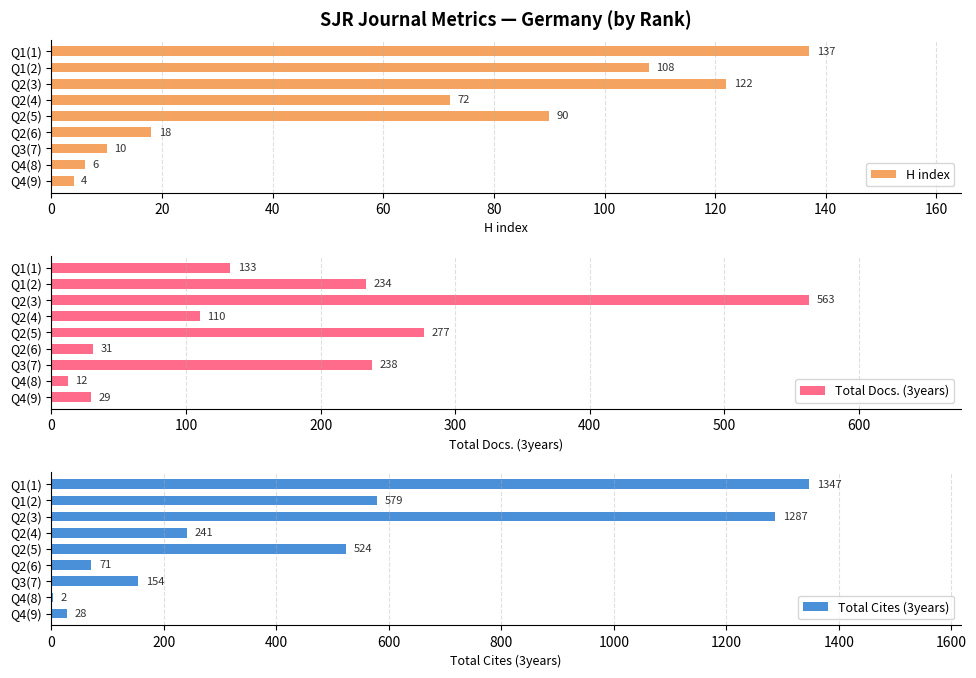

The H index series shows 122 at Q2(3). True or false?

True